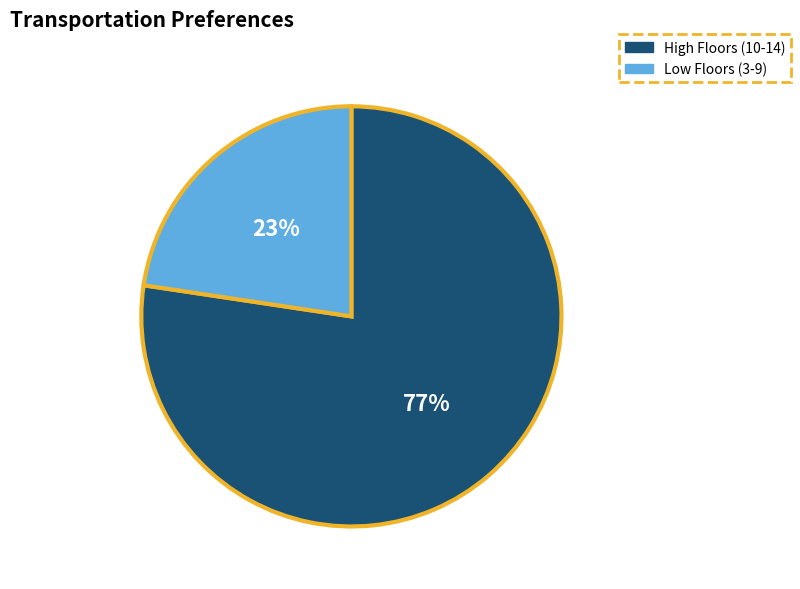

Is the sum of High Floors (10-14) and Low Floors (3-9) greater than half?

Yes